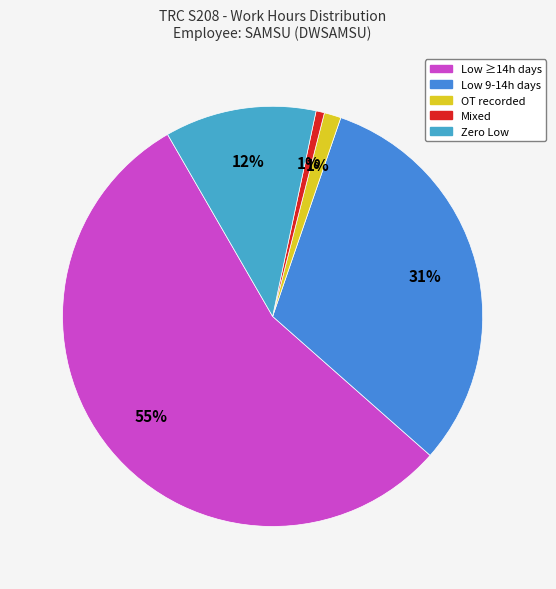

Count the number of slices in the pie.

5